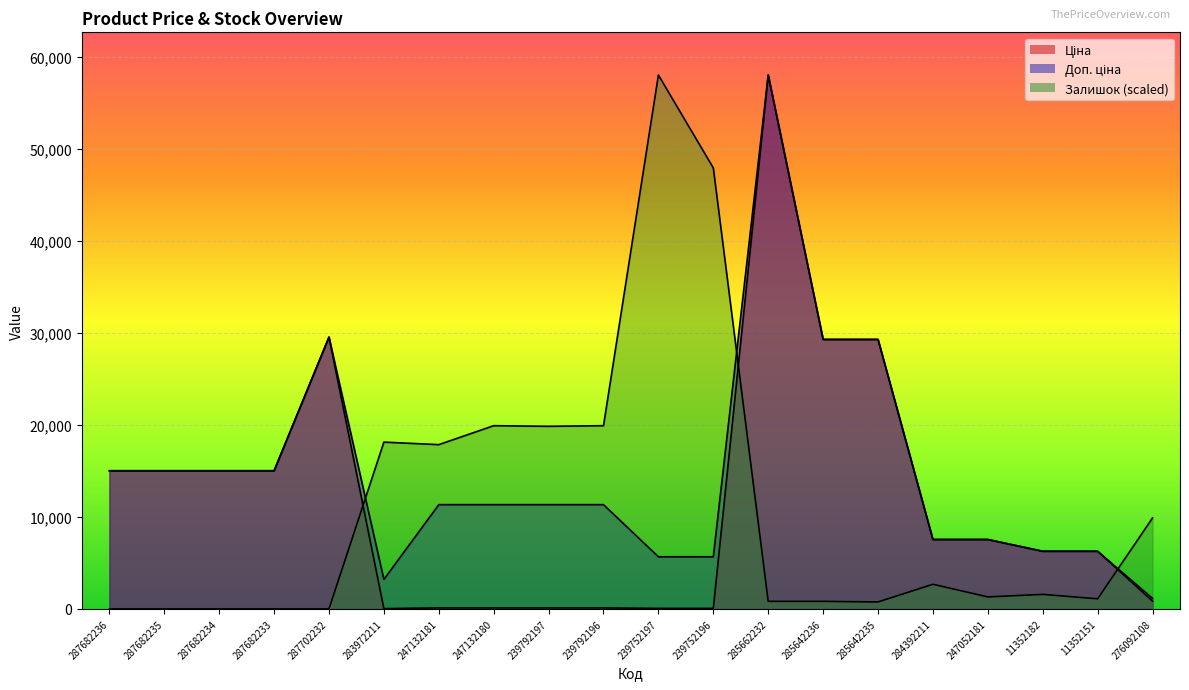

Reading left to right, extract all data points from this chart.

Ціна: 15019.2	15019.2	15019.2	15019.2	29548.9	32.0	113.3	113.3	113.3	113.3	56.7	56.7	58037.0	29294.9	29294.9	7545.9	7545.9	6266.7	6266.7	842.8
Доп. ціна: 15019.2	15019.2	15019.2	15019.2	29548.9	3205.0	11334.0	11334.0	11334.0	11334.0	5667.0	5667.0	58037.0	29294.9	29294.9	7545.9	7545.9	6266.7	6266.7	1142.1
Залишок: 0.0	0.0	0.0	0.0	0.0	18132.3	17857.5	19918.0	19849.4	19918.0	58037.0	47940.6	824.2	824.2	755.5	2678.6	1305.0	1579.7	1098.9	9890.3